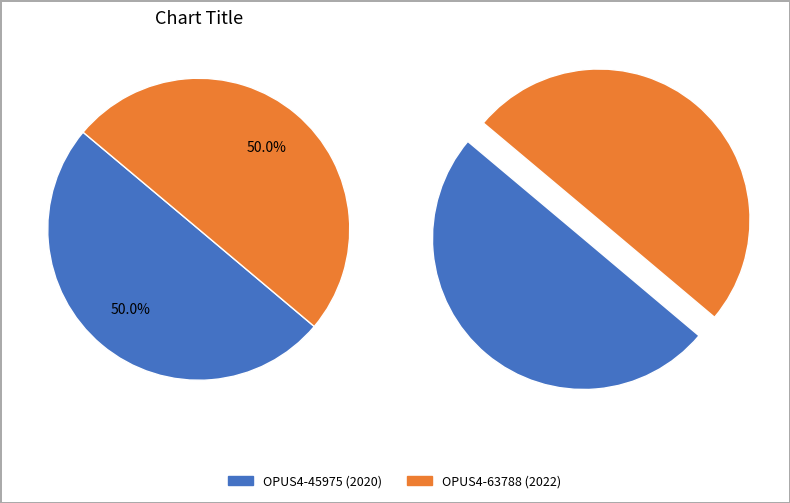

To the nearest percent, what is the combined percentage of OPUS4-45975 (2020) and OPUS4-63788 (2022)?

100%